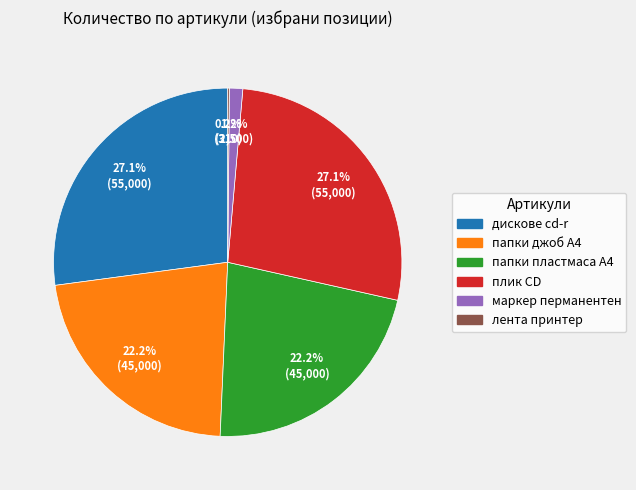

What percentage is NOT represented by дискове cd-r?

72.9%